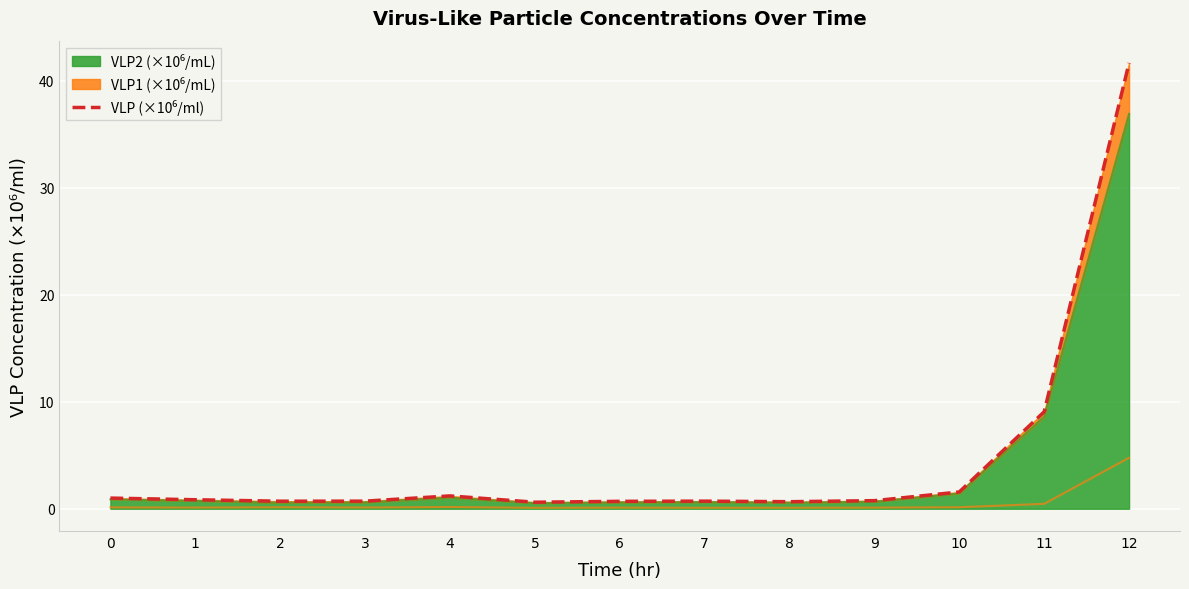

Rank the categories by value from highest to lowest.

12, 11, 10, 4, 0, 1, 9, 7, 3, 2, 6, 8, 5